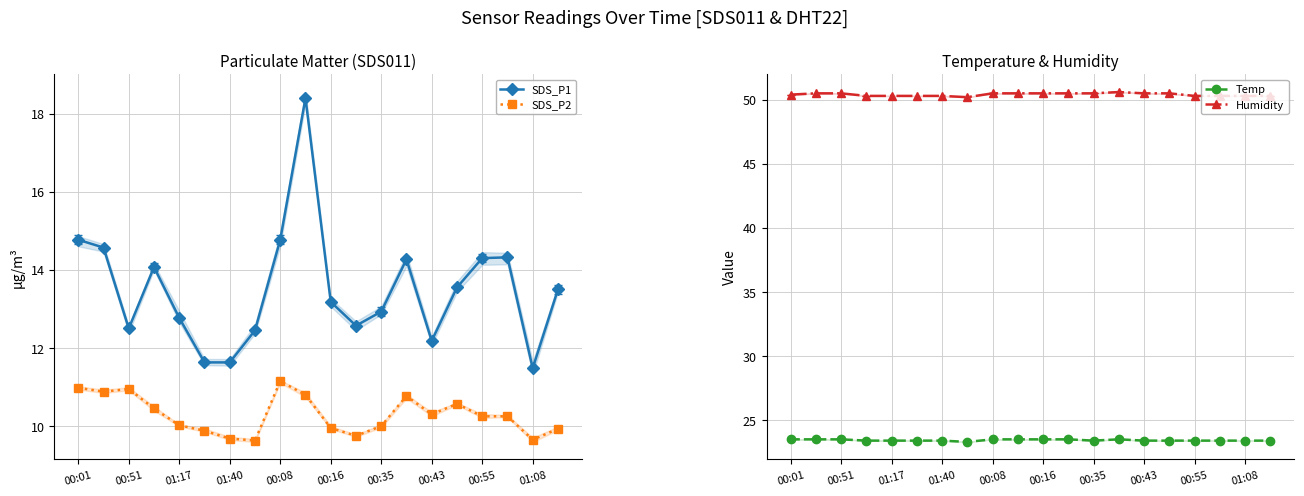

Is the value of Temp at 00:16 greater than the value of SDS_P1 at 16?

Yes